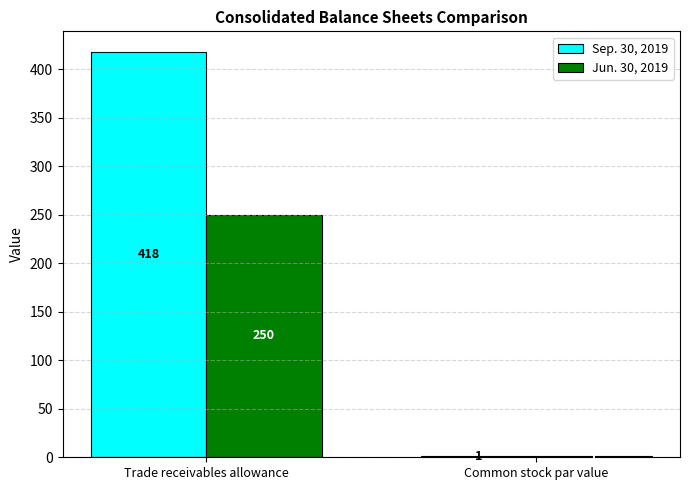

Reading left to right, what are all the values shown in this chart?

Sep. 30, 2019: Trade receivables allowance=418	Common stock par value=1
Jun. 30, 2019: Trade receivables allowance=250	Common stock par value=1